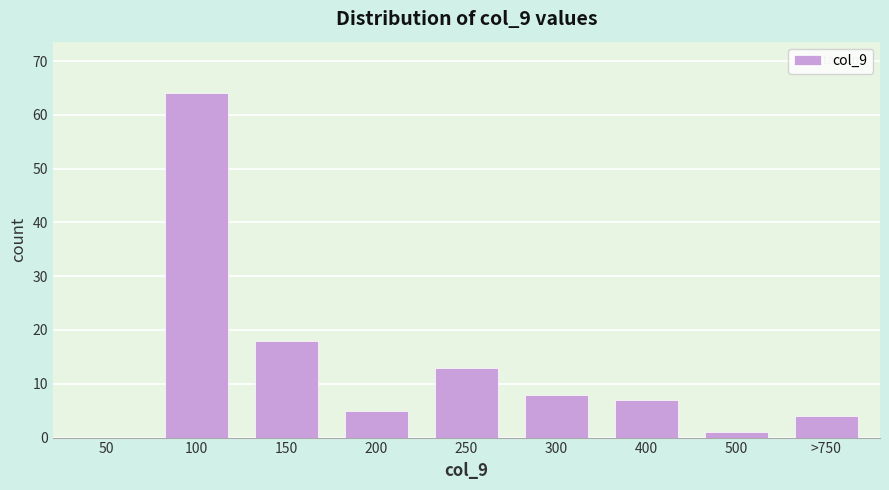

Reading right to left, list all the values displayed in this chart.

>750=4	500=1	400=7	300=8	250=13	200=5	150=18	100=64	50=0